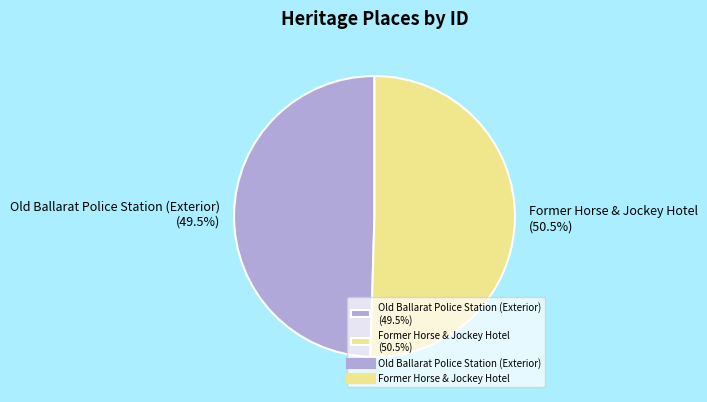

Is there a majority slice in this chart?

Yes